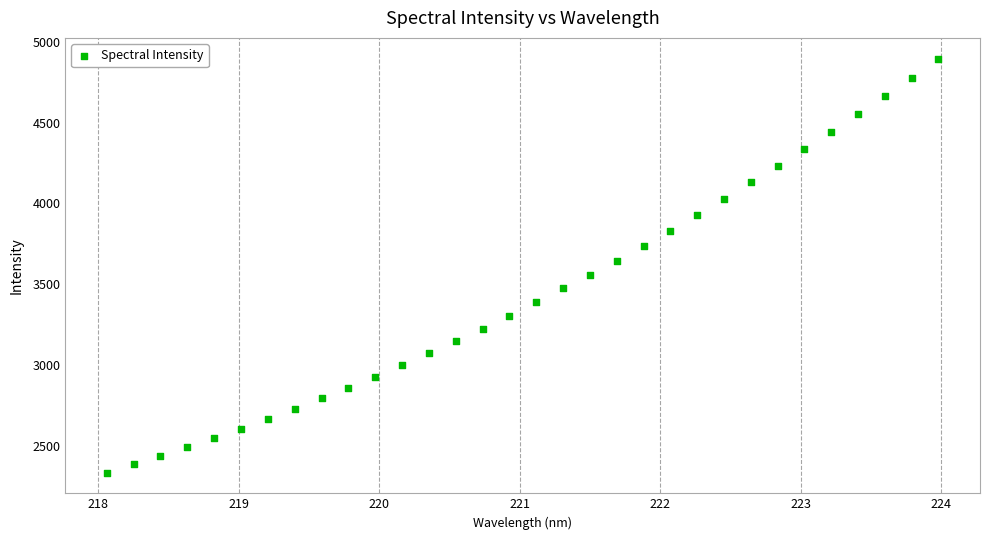

What is the range of X values (max minus min)?

5.9